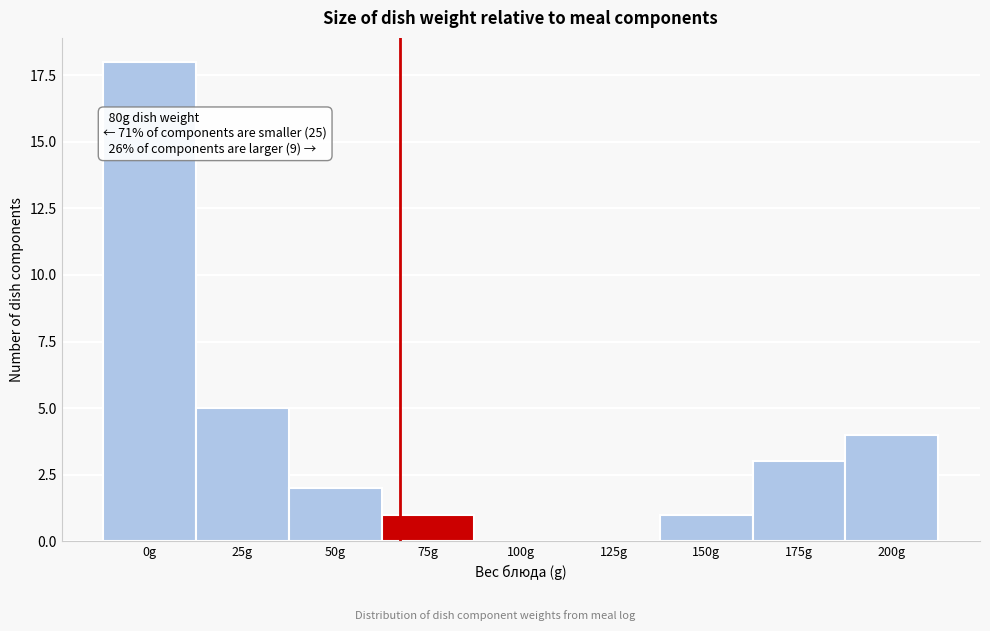

Reading left to right, extract all data points from this chart.

0g=18	25g=5	50g=2	75g=1	100g=0	125g=0	150g=1	175g=3	200g=4